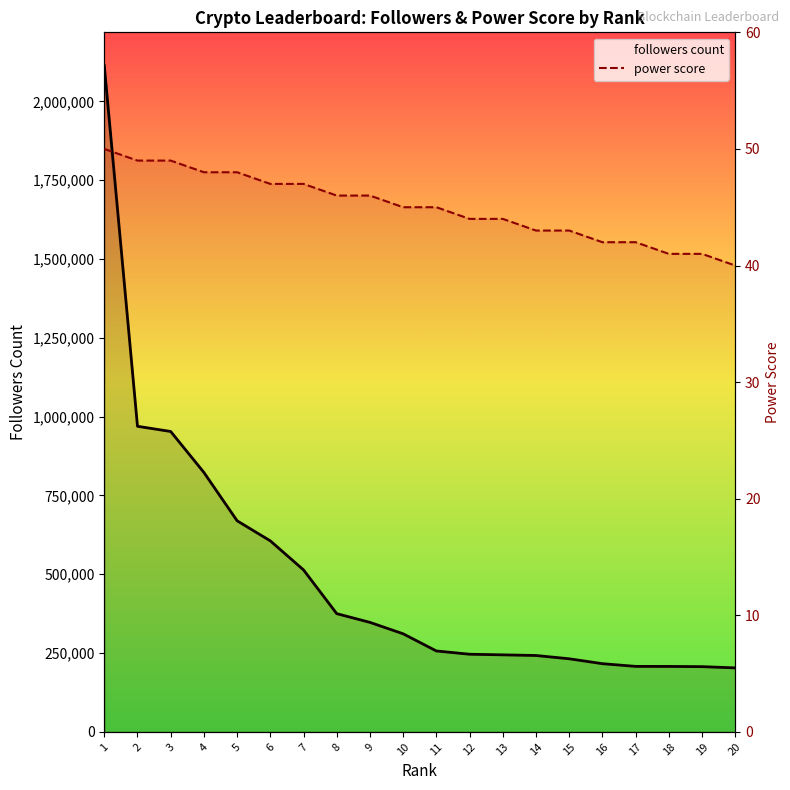

Where is followers count nearest to the value 1158231?

2